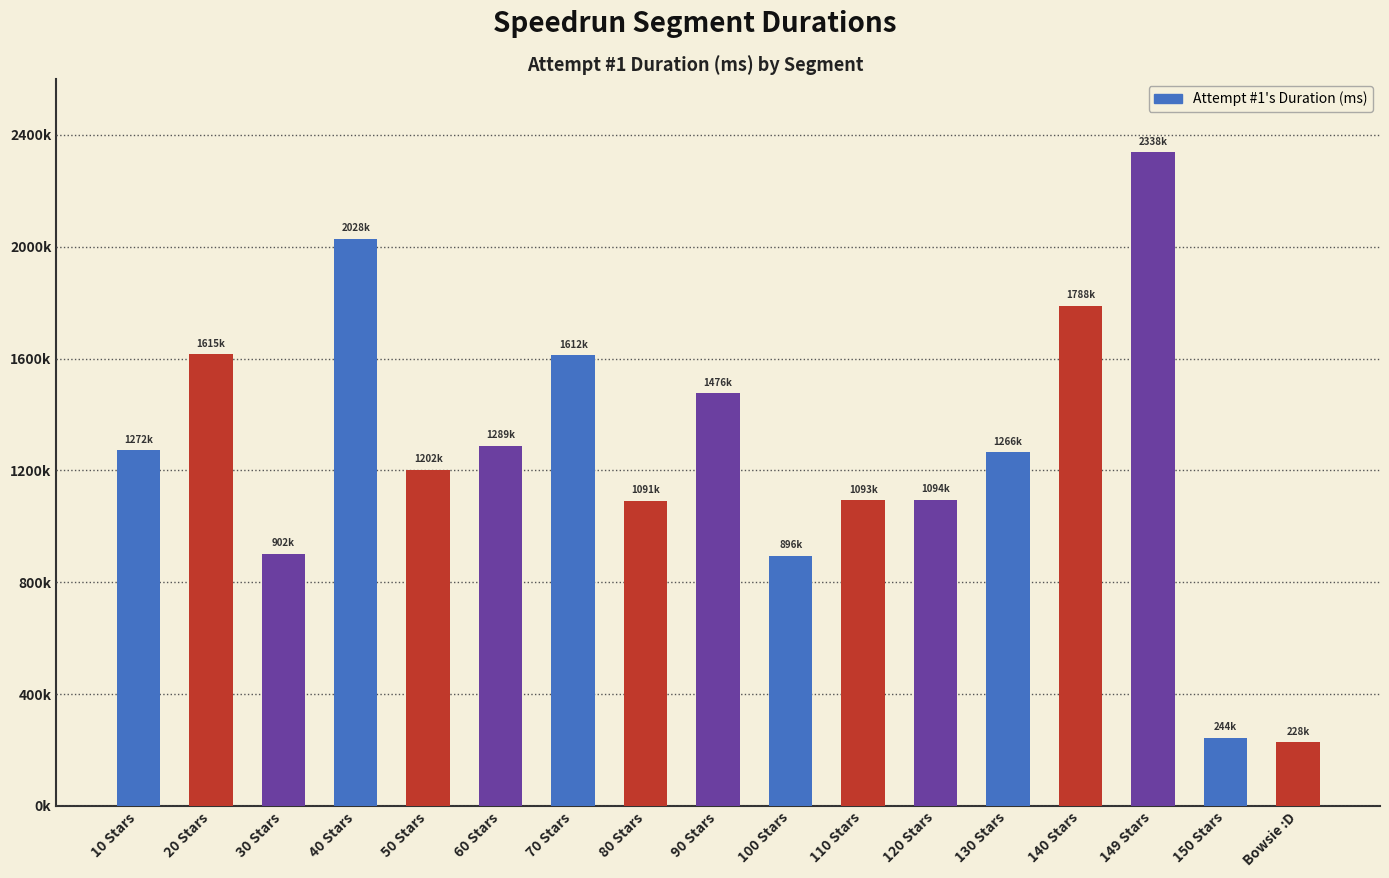

Does the chart contain any negative values?

No